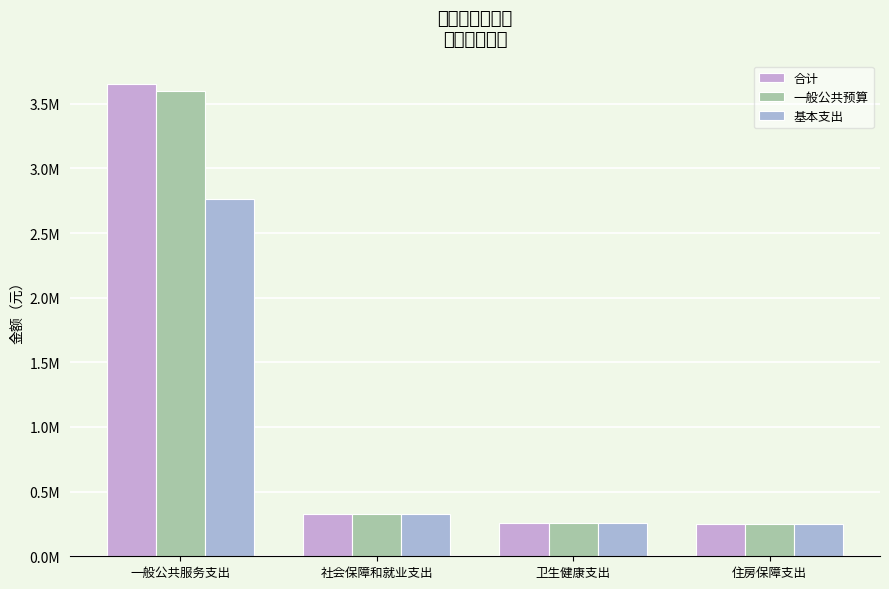

What is the difference between the 基本支出 values at 社会保障和就业支出 and 一般公共服务支出?

2434145.5